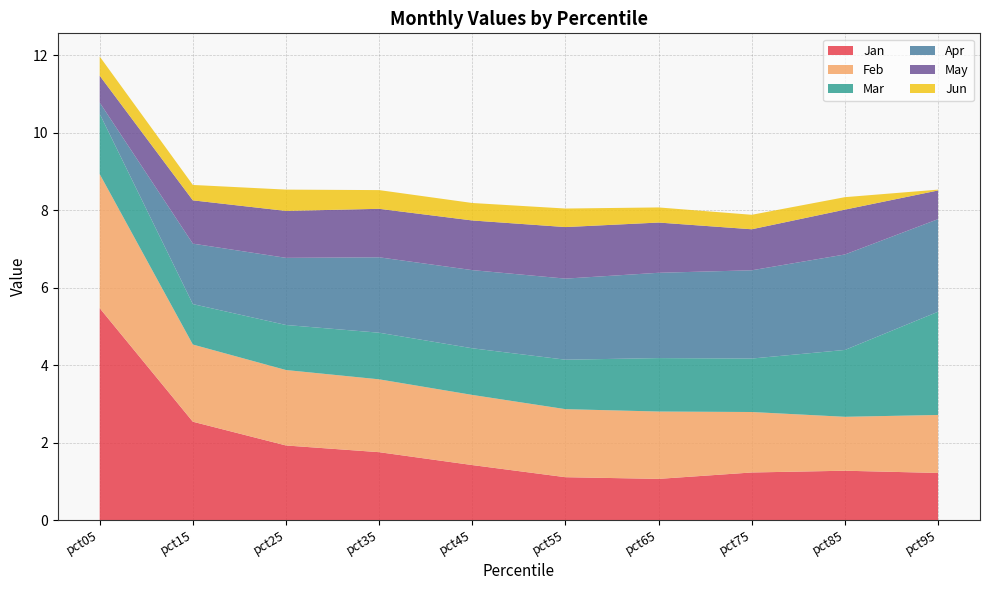

Reading left to right, extract all data points from this chart.

Jan: 5.5	2.5	1.9	1.8	1.4	1.1	1.1	1.2	1.3	1.2
Feb: 3.5	2.0	1.9	1.9	1.8	1.8	1.7	1.6	1.4	1.5
Mar: 1.6	1.0	1.2	1.2	1.2	1.3	1.4	1.4	1.7	2.7
Apr: 0.3	1.6	1.7	1.9	2.0	2.1	2.2	2.3	2.5	2.4
May: 0.7	1.1	1.2	1.3	1.3	1.3	1.3	1.1	1.2	0.7
Jun: 0.5	0.4	0.6	0.5	0.5	0.5	0.4	0.4	0.3	0.0